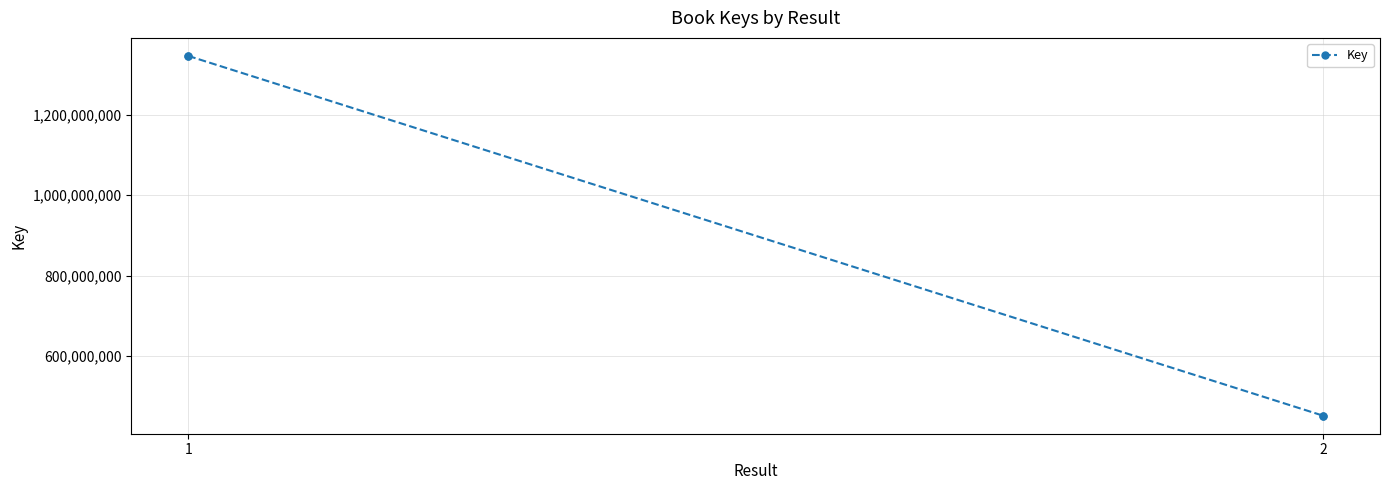

At which category does the chart reach its minimum across all series?

2